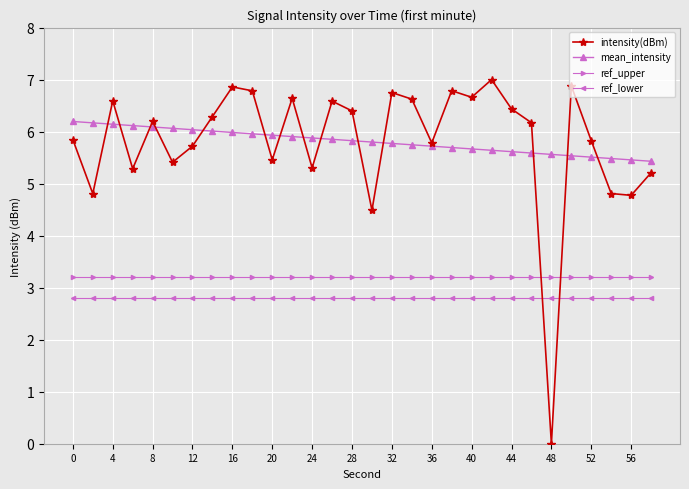

True or false: intensity(dBm) has more than 1 interior local peaks.

True